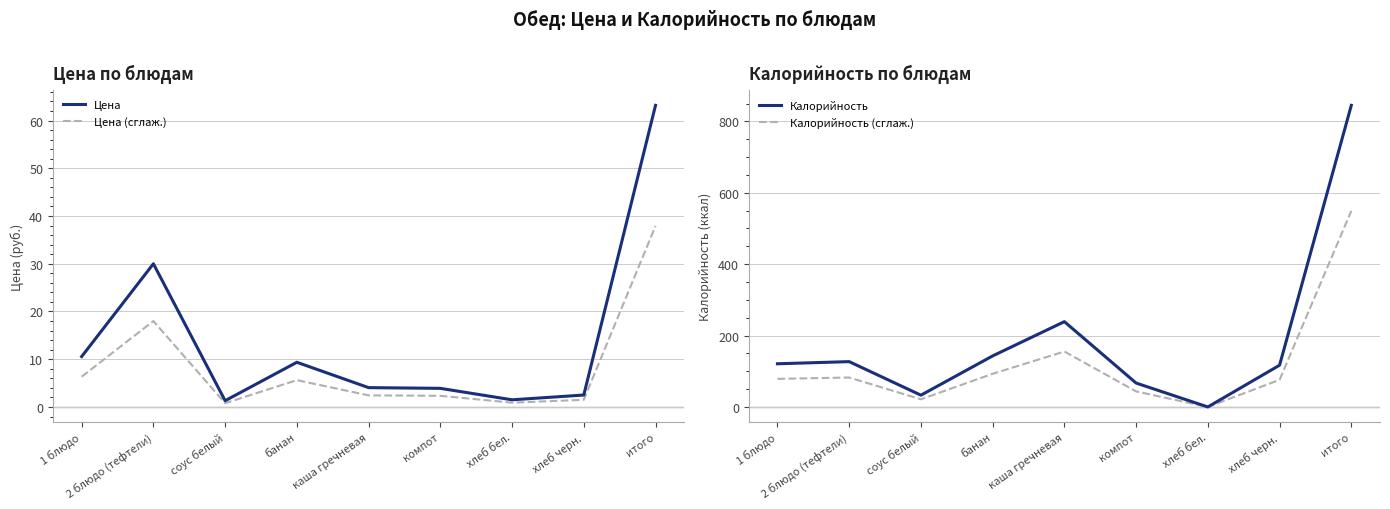

True or false: Калорийность (сглаж.) and Калорийность cross at least once.

False